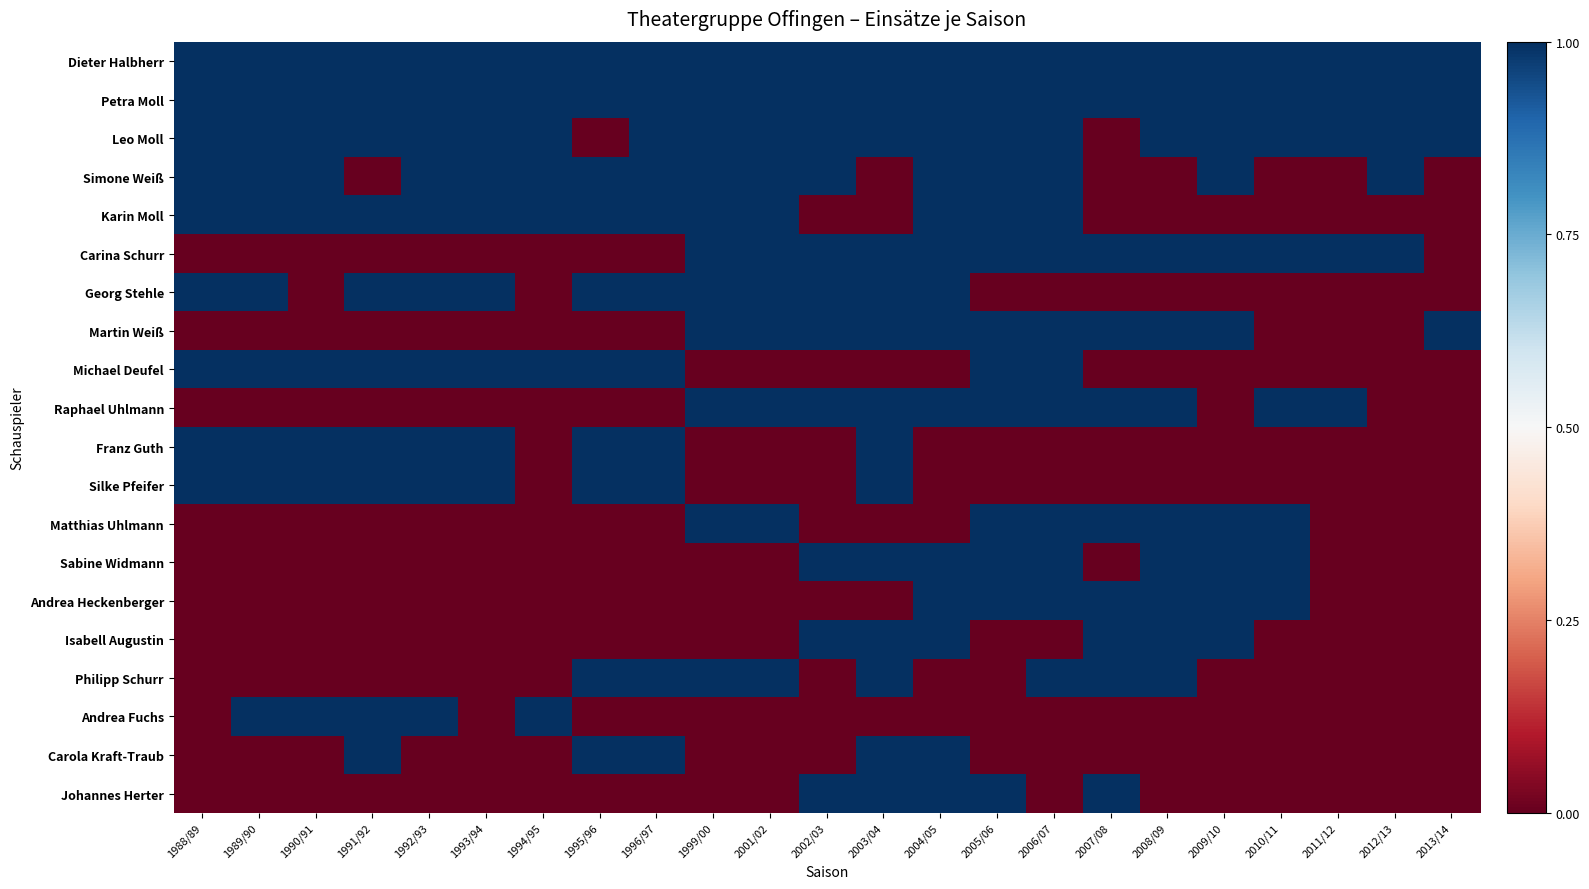

Reading right to left, list all the values displayed in this chart.

Dieter Halbherr: 2013/14=1	2012/13=1	2011/12=1	2010/11=1	2009/10=1	2008/09=1	2007/08=1	2006/07=1	2005/06=1	2004/05=1	2003/04=1	2002/03=1	2001/02=1	1999/00=1	1996/97=1	1995/96=1	1994/95=1	1993/94=1	1992/93=1	1991/92=1	1990/91=1	1989/90=1	1988/89=1
Petra Moll: 2013/14=1	2012/13=1	2011/12=1	2010/11=1	2009/10=1	2008/09=1	2007/08=1	2006/07=1	2005/06=1	2004/05=1	2003/04=1	2002/03=1	2001/02=1	1999/00=1	1996/97=1	1995/96=1	1994/95=1	1993/94=1	1992/93=1	1991/92=1	1990/91=1	1989/90=1	1988/89=1
Leo Moll: 2013/14=1	2012/13=1	2011/12=1	2010/11=1	2009/10=1	2008/09=1	2007/08=0	2006/07=1	2005/06=1	2004/05=1	2003/04=1	2002/03=1	2001/02=1	1999/00=1	1996/97=1	1995/96=0	1994/95=1	1993/94=1	1992/93=1	1991/92=1	1990/91=1	1989/90=1	1988/89=1
Simone Weiß: 2013/14=0	2012/13=1	2011/12=0	2010/11=0	2009/10=1	2008/09=0	2007/08=0	2006/07=1	2005/06=1	2004/05=1	2003/04=0	2002/03=1	2001/02=1	1999/00=1	1996/97=1	1995/96=1	1994/95=1	1993/94=1	1992/93=1	1991/92=0	1990/91=1	1989/90=1	1988/89=1
Karin Moll: 2013/14=0	2012/13=0	2011/12=0	2010/11=0	2009/10=0	2008/09=0	2007/08=0	2006/07=1	2005/06=1	2004/05=1	2003/04=0	2002/03=0	2001/02=1	1999/00=1	1996/97=1	1995/96=1	1994/95=1	1993/94=1	1992/93=1	1991/92=1	1990/91=1	1989/90=1	1988/89=1
Carina Schurr: 2013/14=0	2012/13=1	2011/12=1	2010/11=1	2009/10=1	2008/09=1	2007/08=1	2006/07=1	2005/06=1	2004/05=1	2003/04=1	2002/03=1	2001/02=1	1999/00=1	1996/97=0	1995/96=0	1994/95=0	1993/94=0	1992/93=0	1991/92=0	1990/91=0	1989/90=0	1988/89=0
Georg Stehle: 2013/14=0	2012/13=0	2011/12=0	2010/11=0	2009/10=0	2008/09=0	2007/08=0	2006/07=0	2005/06=0	2004/05=1	2003/04=1	2002/03=1	2001/02=1	1999/00=1	1996/97=1	1995/96=1	1994/95=0	1993/94=1	1992/93=1	1991/92=1	1990/91=0	1989/90=1	1988/89=1
Martin Weiß: 2013/14=1	2012/13=0	2011/12=0	2010/11=0	2009/10=1	2008/09=1	2007/08=1	2006/07=1	2005/06=1	2004/05=1	2003/04=1	2002/03=1	2001/02=1	1999/00=1	1996/97=0	1995/96=0	1994/95=0	1993/94=0	1992/93=0	1991/92=0	1990/91=0	1989/90=0	1988/89=0
Michael Deufel: 2013/14=0	2012/13=0	2011/12=0	2010/11=0	2009/10=0	2008/09=0	2007/08=0	2006/07=1	2005/06=1	2004/05=0	2003/04=0	2002/03=0	2001/02=0	1999/00=0	1996/97=1	1995/96=1	1994/95=1	1993/94=1	1992/93=1	1991/92=1	1990/91=1	1989/90=1	1988/89=1
Raphael Uhlmann: 2013/14=0	2012/13=0	2011/12=1	2010/11=1	2009/10=0	2008/09=1	2007/08=1	2006/07=1	2005/06=1	2004/05=1	2003/04=1	2002/03=1	2001/02=1	1999/00=1	1996/97=0	1995/96=0	1994/95=0	1993/94=0	1992/93=0	1991/92=0	1990/91=0	1989/90=0	1988/89=0
Franz Guth: 2013/14=0	2012/13=0	2011/12=0	2010/11=0	2009/10=0	2008/09=0	2007/08=0	2006/07=0	2005/06=0	2004/05=0	2003/04=1	2002/03=0	2001/02=0	1999/00=0	1996/97=1	1995/96=1	1994/95=0	1993/94=1	1992/93=1	1991/92=1	1990/91=1	1989/90=1	1988/89=1
Silke Pfeifer: 2013/14=0	2012/13=0	2011/12=0	2010/11=0	2009/10=0	2008/09=0	2007/08=0	2006/07=0	2005/06=0	2004/05=0	2003/04=1	2002/03=0	2001/02=0	1999/00=0	1996/97=1	1995/96=1	1994/95=0	1993/94=1	1992/93=1	1991/92=1	1990/91=1	1989/90=1	1988/89=1
Matthias Uhlmann: 2013/14=0	2012/13=0	2011/12=0	2010/11=1	2009/10=1	2008/09=1	2007/08=1	2006/07=1	2005/06=1	2004/05=0	2003/04=0	2002/03=0	2001/02=1	1999/00=1	1996/97=0	1995/96=0	1994/95=0	1993/94=0	1992/93=0	1991/92=0	1990/91=0	1989/90=0	1988/89=0
Sabine Widmann: 2013/14=0	2012/13=0	2011/12=0	2010/11=1	2009/10=1	2008/09=1	2007/08=0	2006/07=1	2005/06=1	2004/05=1	2003/04=1	2002/03=1	2001/02=0	1999/00=0	1996/97=0	1995/96=0	1994/95=0	1993/94=0	1992/93=0	1991/92=0	1990/91=0	1989/90=0	1988/89=0
Andrea Heckenberger: 2013/14=0	2012/13=0	2011/12=0	2010/11=1	2009/10=1	2008/09=1	2007/08=1	2006/07=1	2005/06=1	2004/05=1	2003/04=0	2002/03=0	2001/02=0	1999/00=0	1996/97=0	1995/96=0	1994/95=0	1993/94=0	1992/93=0	1991/92=0	1990/91=0	1989/90=0	1988/89=0
Isabell Augustin: 2013/14=0	2012/13=0	2011/12=0	2010/11=0	2009/10=1	2008/09=1	2007/08=1	2006/07=0	2005/06=0	2004/05=1	2003/04=1	2002/03=1	2001/02=0	1999/00=0	1996/97=0	1995/96=0	1994/95=0	1993/94=0	1992/93=0	1991/92=0	1990/91=0	1989/90=0	1988/89=0
Philipp Schurr: 2013/14=0	2012/13=0	2011/12=0	2010/11=0	2009/10=0	2008/09=1	2007/08=1	2006/07=1	2005/06=0	2004/05=0	2003/04=1	2002/03=0	2001/02=1	1999/00=1	1996/97=1	1995/96=1	1994/95=0	1993/94=0	1992/93=0	1991/92=0	1990/91=0	1989/90=0	1988/89=0
Andrea Fuchs: 2013/14=0	2012/13=0	2011/12=0	2010/11=0	2009/10=0	2008/09=0	2007/08=0	2006/07=0	2005/06=0	2004/05=0	2003/04=0	2002/03=0	2001/02=0	1999/00=0	1996/97=0	1995/96=0	1994/95=1	1993/94=0	1992/93=1	1991/92=1	1990/91=1	1989/90=1	1988/89=0
Carola Kraft-Traub: 2013/14=0	2012/13=0	2011/12=0	2010/11=0	2009/10=0	2008/09=0	2007/08=0	2006/07=0	2005/06=0	2004/05=1	2003/04=1	2002/03=0	2001/02=0	1999/00=0	1996/97=1	1995/96=1	1994/95=0	1993/94=0	1992/93=0	1991/92=1	1990/91=0	1989/90=0	1988/89=0
Johannes Herter: 2013/14=0	2012/13=0	2011/12=0	2010/11=0	2009/10=0	2008/09=0	2007/08=1	2006/07=0	2005/06=1	2004/05=1	2003/04=1	2002/03=1	2001/02=0	1999/00=0	1996/97=0	1995/96=0	1994/95=0	1993/94=0	1992/93=0	1991/92=0	1990/91=0	1989/90=0	1988/89=0